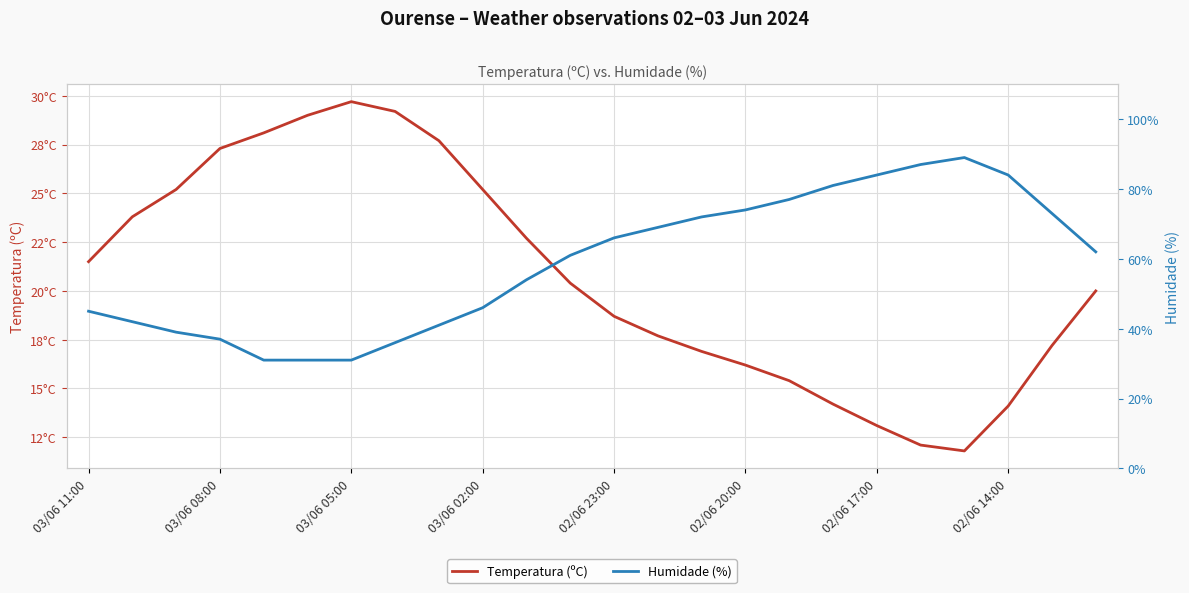

True or false: Humidade (%) and Temperatura (ºC) cross at least once.

False